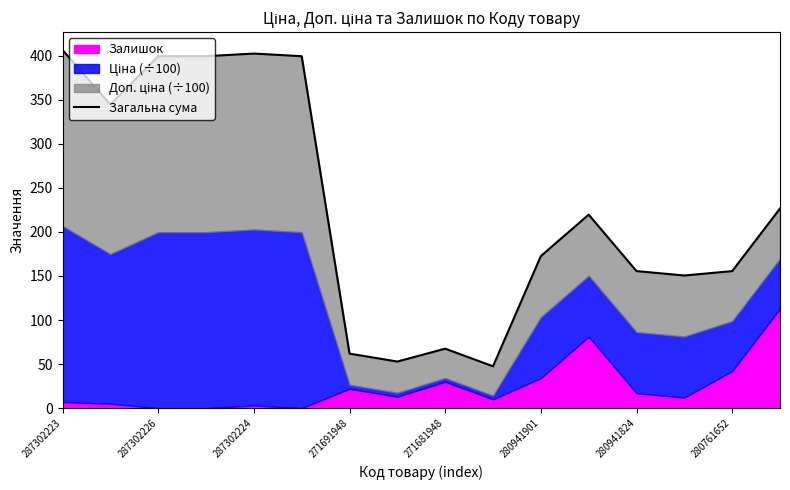

The value at 13 is 150.5. True or false?

True